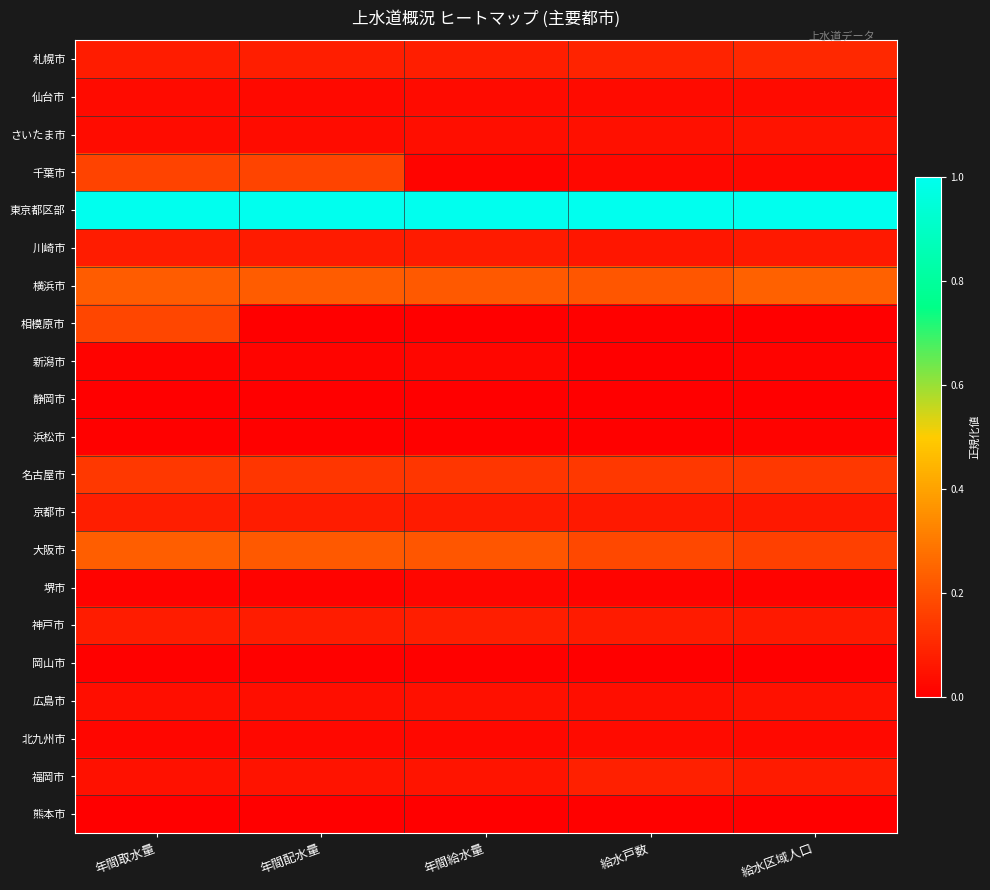

At which category is the sum across all series the highest?

年間取水量